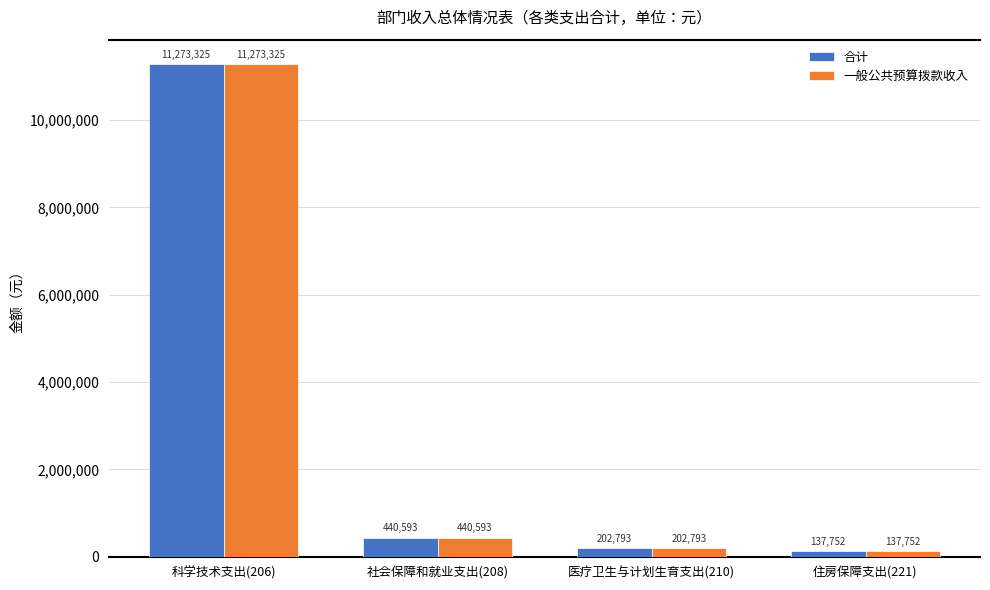

Is the value of 合计 at 社会保障和就业支出(208) greater than the value of 一般公共预算拨款收入 at 医疗卫生与计划生育支出(210)?

Yes